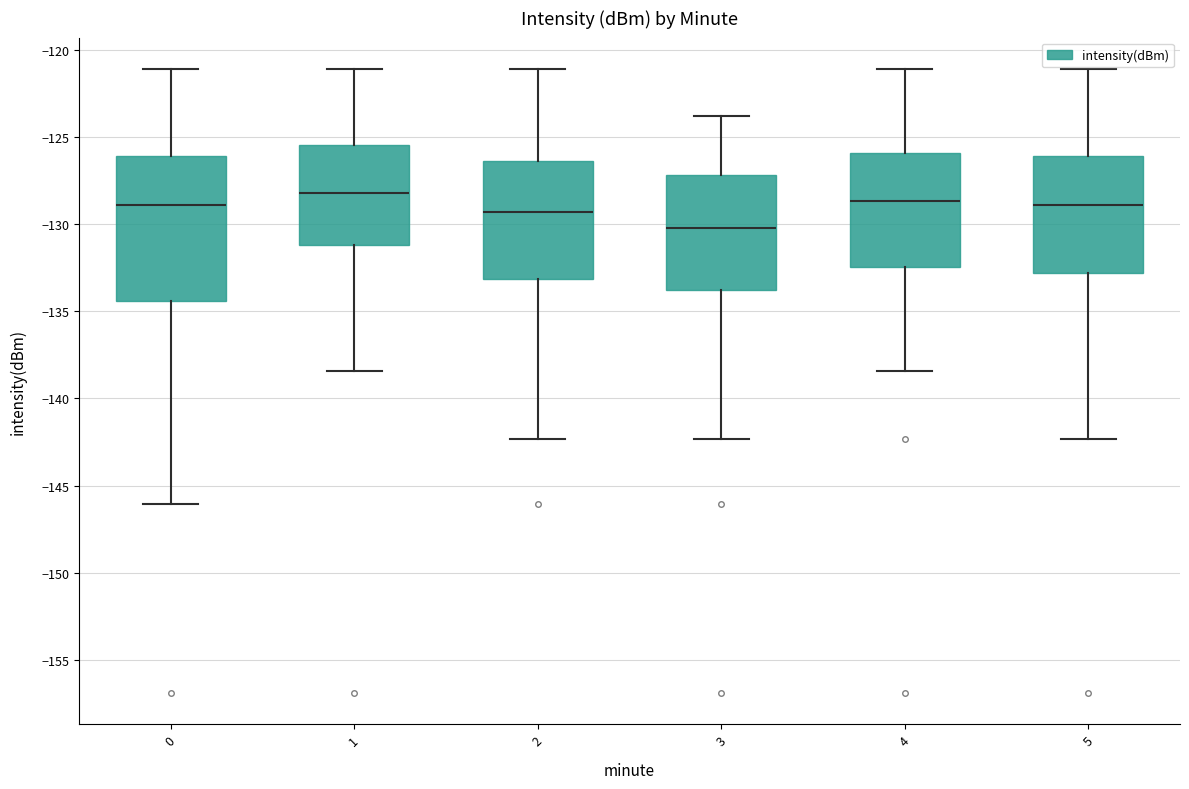

Reading left to right, read every box against the y-axis: the position of its median line, the range the box covers, and the ends of its whiskers. The values are not printed on the chart, so give them approximately, as read against the axis.

0: median -129.0, box -134.5 to -126.0, whiskers -146.0 to -121.0
1: median -128.0, box -131.0 to -125.5, whiskers -138.5 to -121.0
2: median -129.5, box -133.0 to -126.5, whiskers -142.5 to -121.0
3: median -130.0, box -134.0 to -127.0, whiskers -142.5 to -124.0
4: median -128.5, box -132.5 to -126.0, whiskers -138.5 to -121.0
5: median -129.0, box -133.0 to -126.0, whiskers -142.5 to -121.0